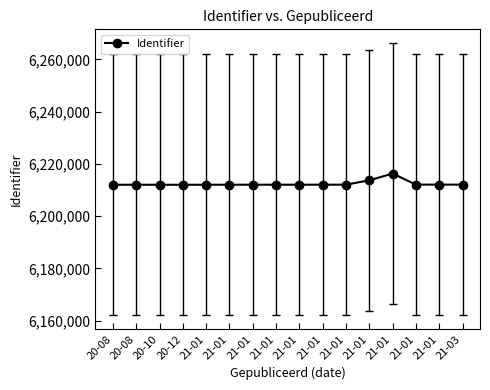

The chart shows a value of 3714064 at 21-01. True or false?

False